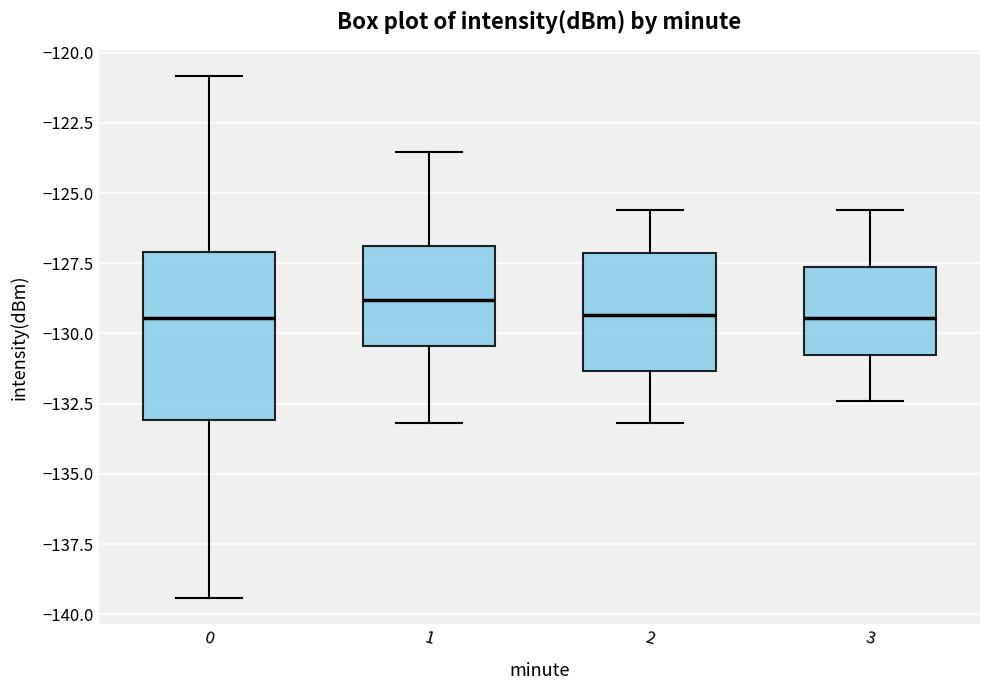

Which box has the highest median line?

1